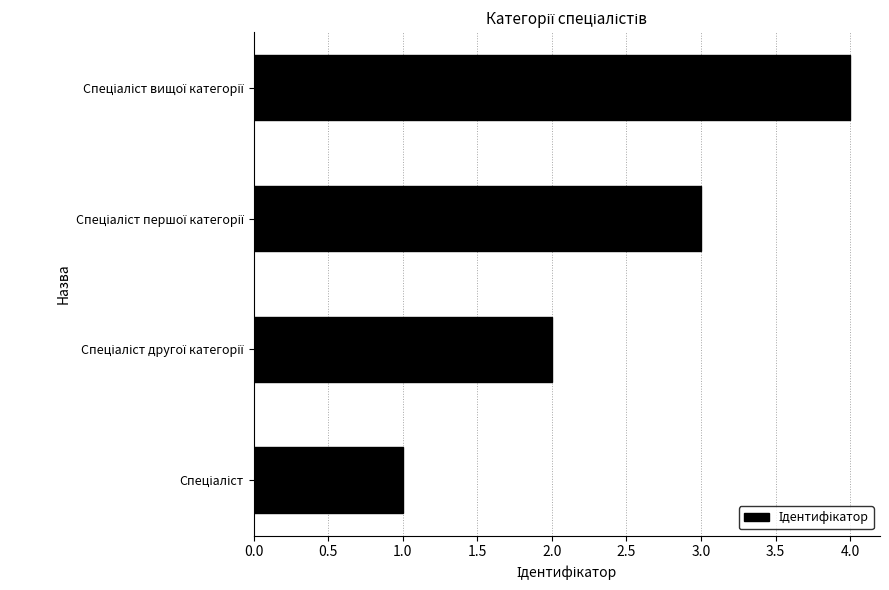

What is the maximum value shown in the chart?

4